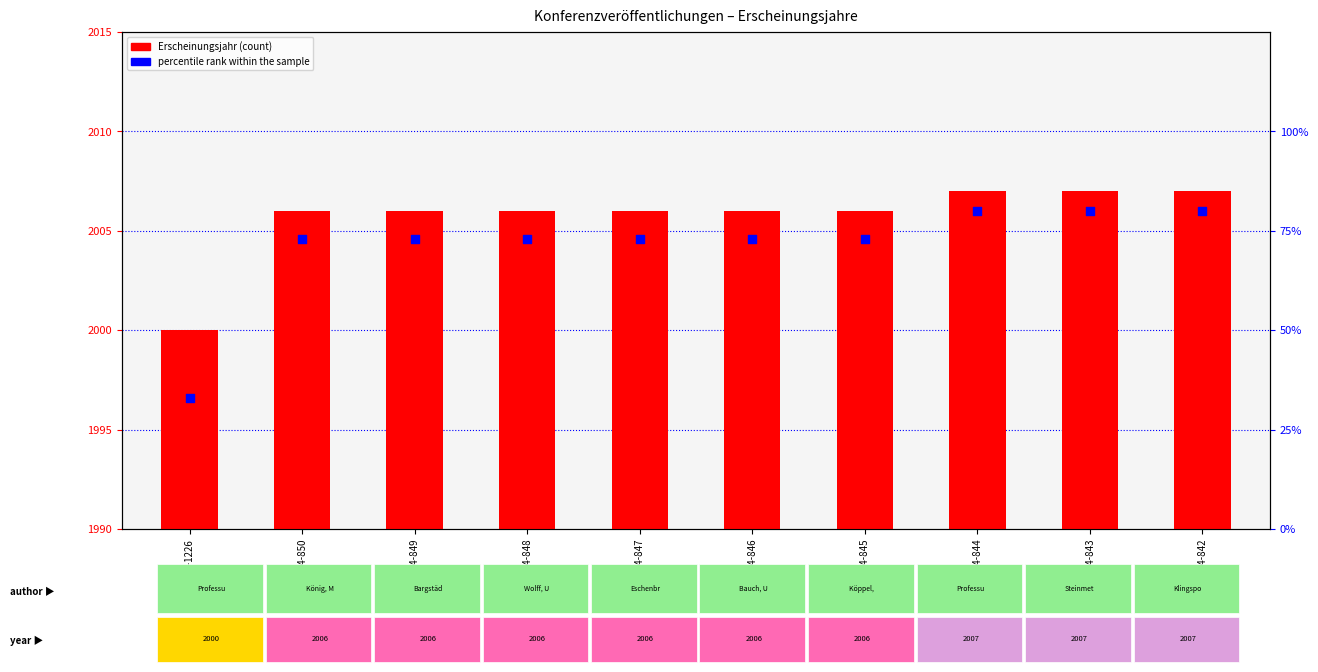

Which series has the widest spread of Y values?

percentile rank within the sample